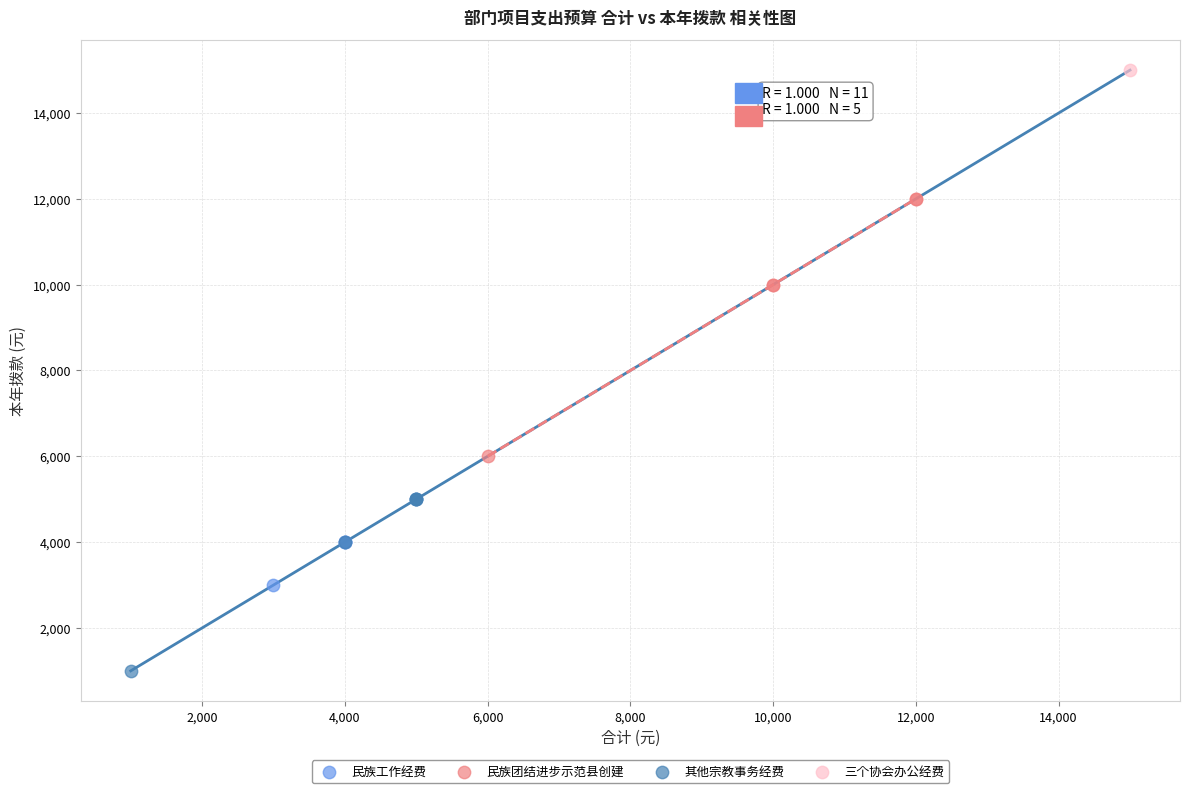

Which series contains the highest Y value?

三个协会办公经费